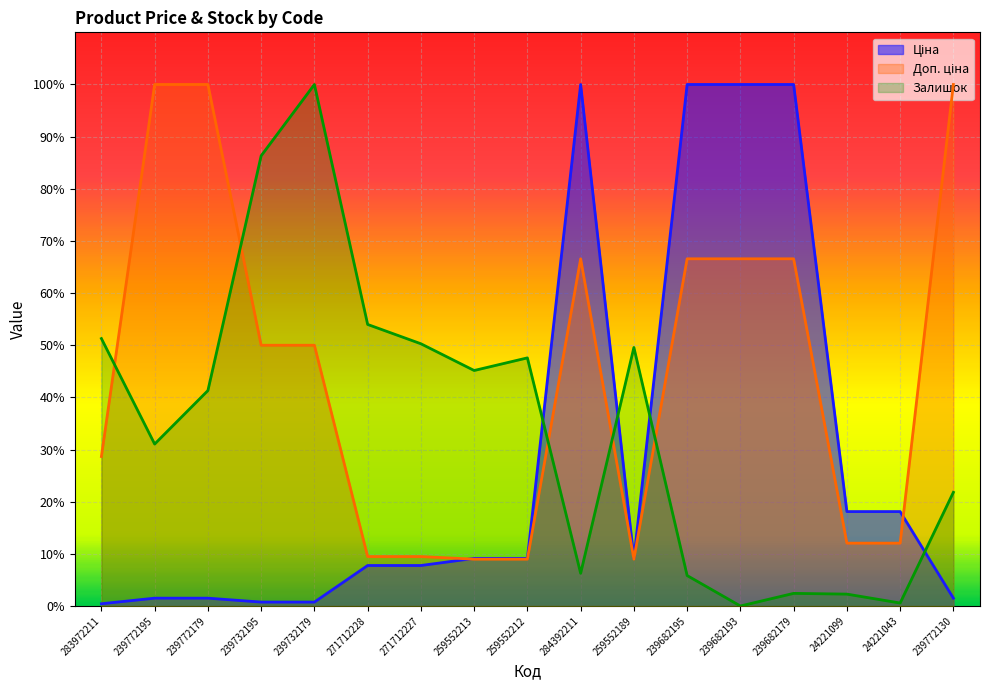

What is the total value across all series at 239732195?

137.1